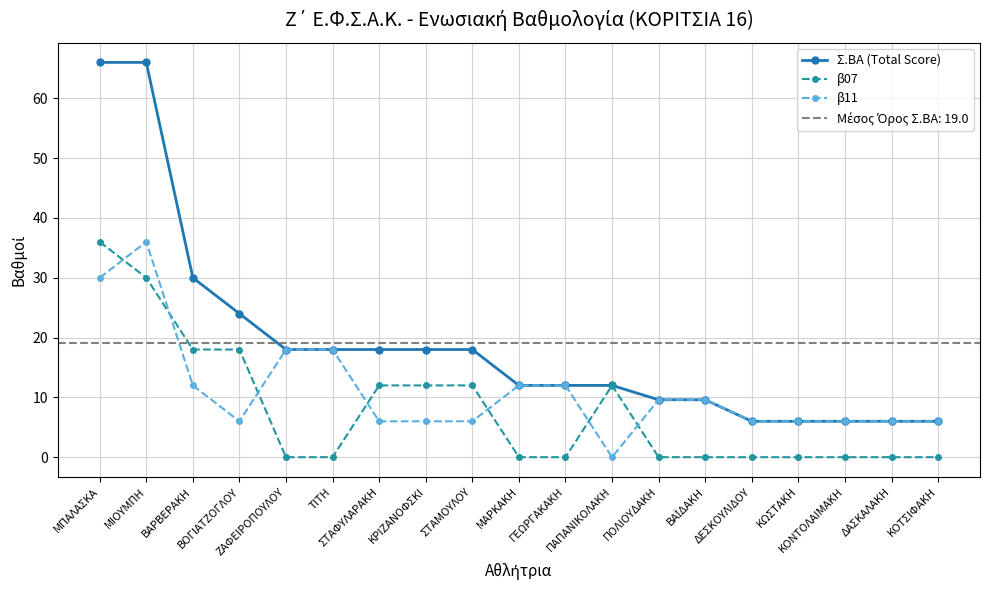

What is the difference between the β07 values at ΓΕΩΡΓΑΚΑΚΗ and ΚΡΙΖΑΝΟΦΣΚΙ?

12.0